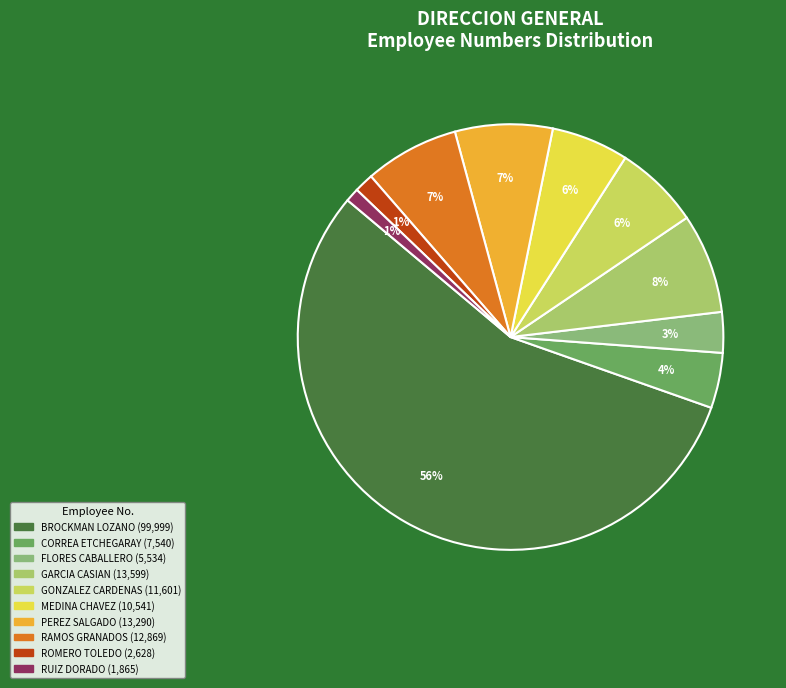

Rank the categories by value from lowest to highest.

RUIZ DORADO, VIOLETA BERTHA, ROMERO TOLEDO, GABRIELA, FLORES CABALLERO, JESSICA, CORREA ETCHEGARAY, JOSE ANTONIO, MEDINA CHAVEZ, ROSAURA, GONZALEZ CARDENAS, ADRIAN, RAMOS GRANADOS, CINTHIA KAREM, PEREZ SALGADO, SHARTDY, GARCIA CASIAN, LABIBI MONSERRAT, BROCKMAN LOZANO, JOAQUIN